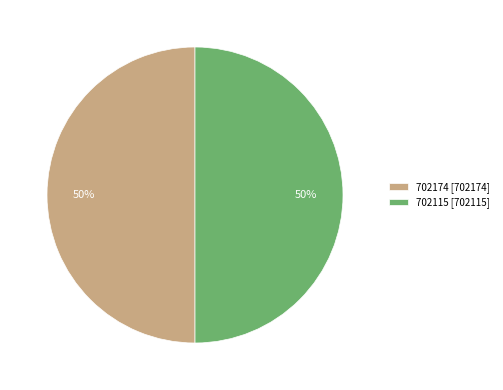

To the nearest percent, what is the combined percentage of 702174 [702174] and 702115 [702115]?

100%